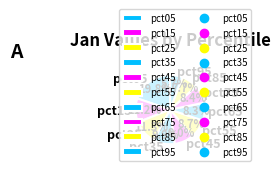

What is the total percentage of pct95 and pct85?

13.4%